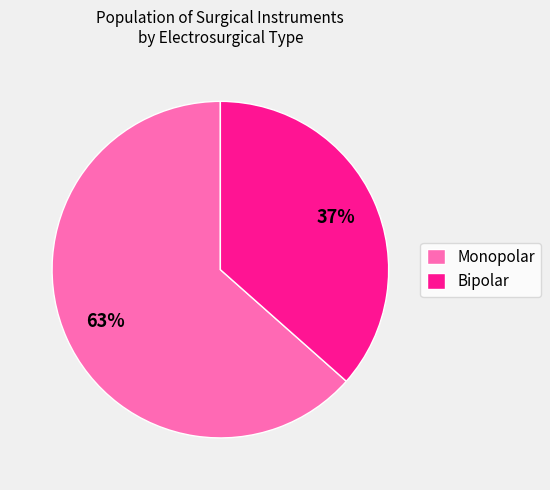

What percentage is the Monopolar slice, to the nearest percent?

63%